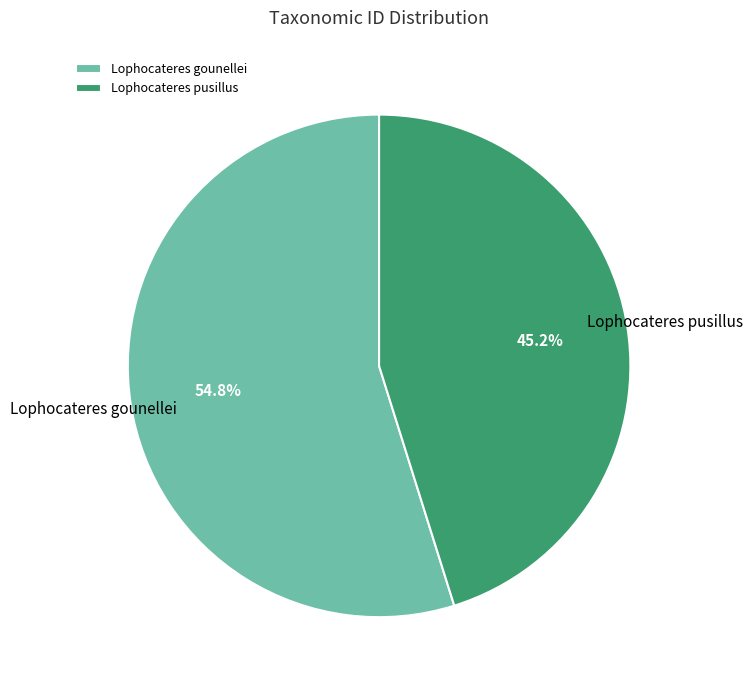

What percentage do Lophocateres gounellei and Lophocateres pusillus together represent?

100.0%